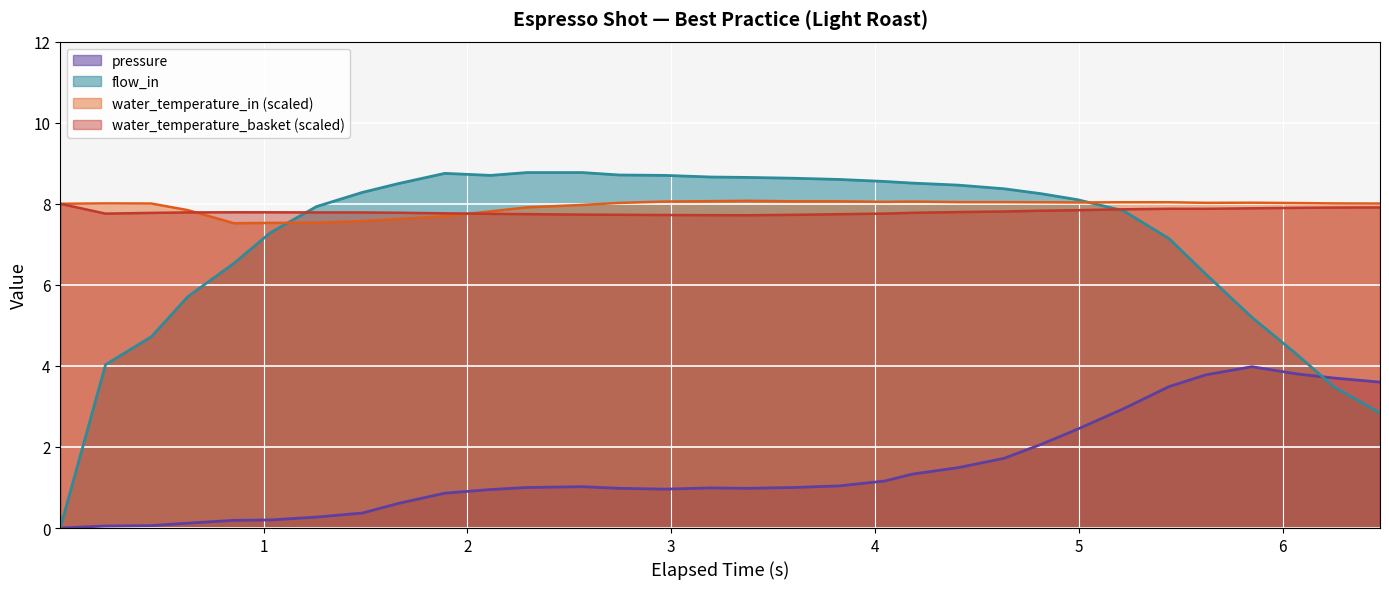

What is the difference between the maximum and minimum values in the flow_in series?

8.8